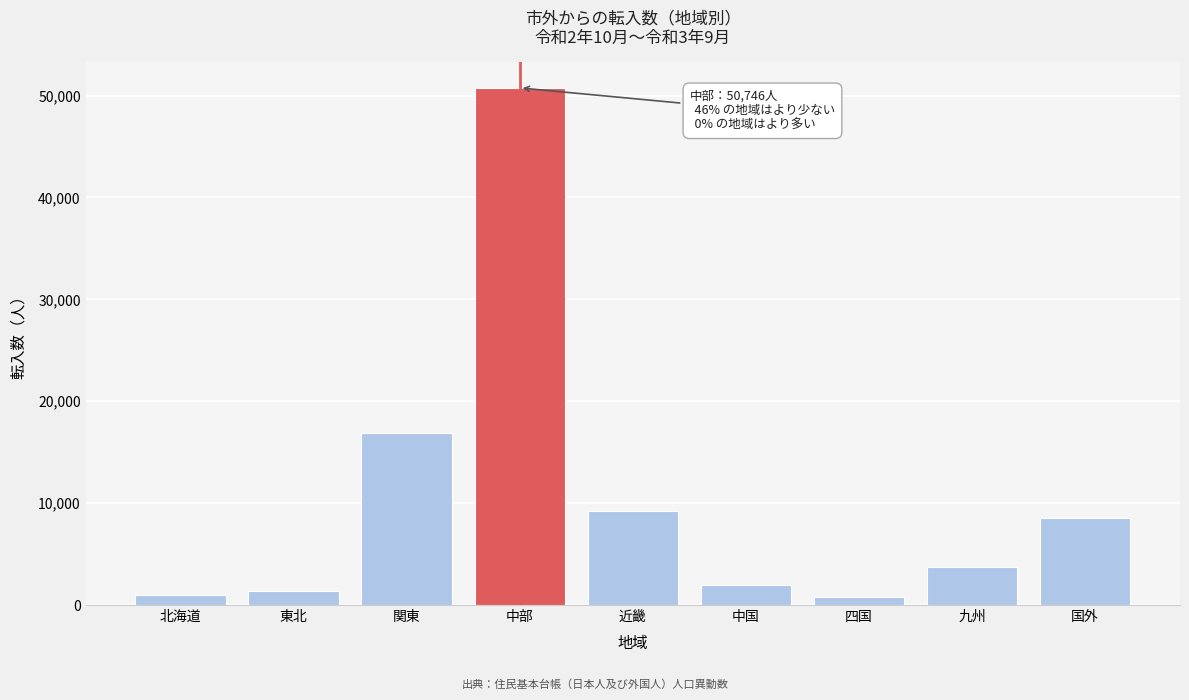

What is the value of the 3rd bar from the left?

16845